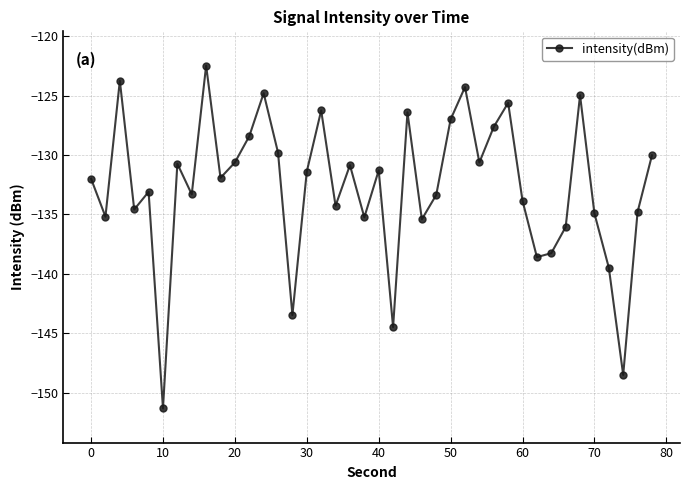

How many lines are shown in the chart?

1